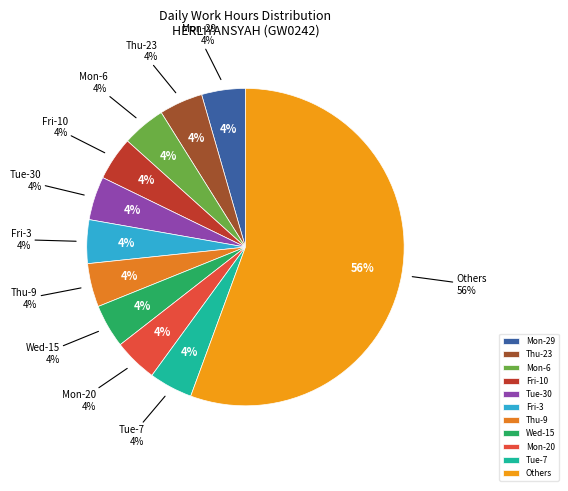

What is the change in value from Fri-17 to Sat-25?

-1.4